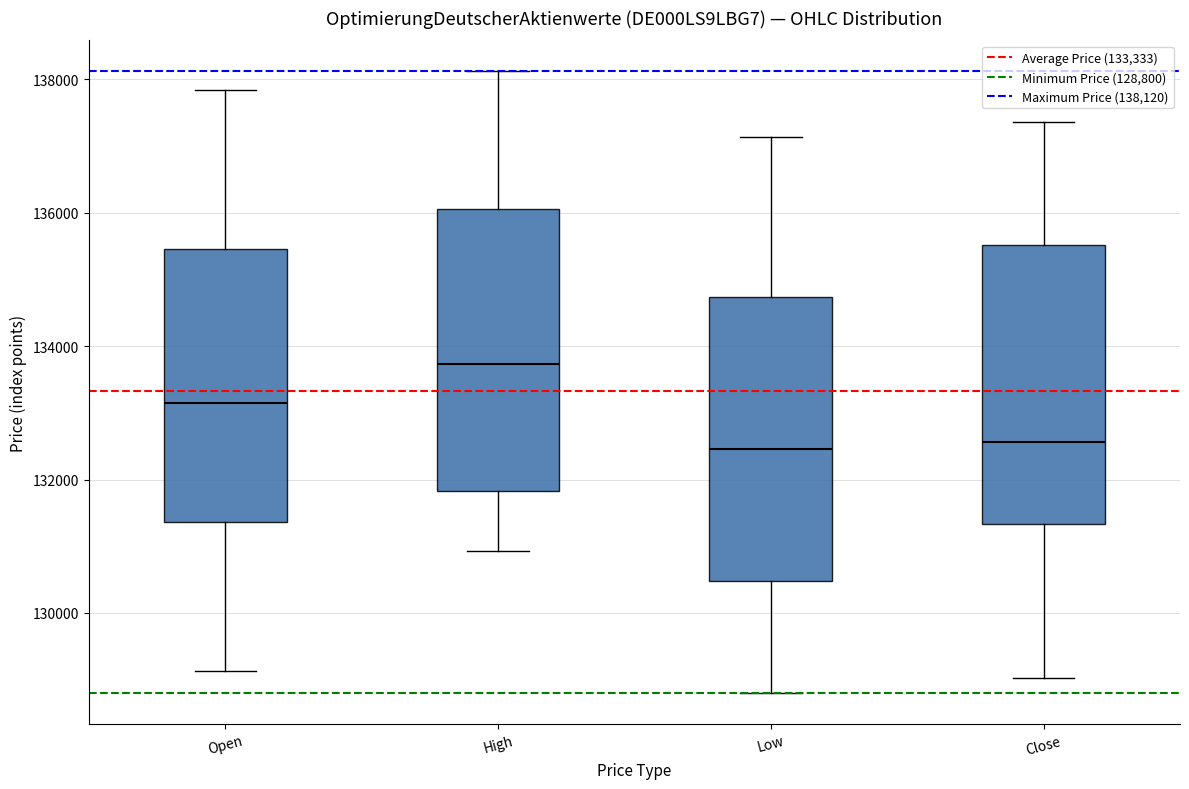

Reading left to right, transcribe this box plot: for each box, give where its median line is, the range the box spans, and where its two whiskers end, as read against the y-axis. The values are not printed on the chart, so give them approximately, as read against the axis.

Open: median 133200, box 131400 to 135400, whiskers 129200 to 137800
High: median 133800, box 131800 to 136000, whiskers 131000 to 138200
Low: median 132400, box 130400 to 134800, whiskers 128800 to 137200
Close: median 132600, box 131400 to 135600, whiskers 129000 to 137400